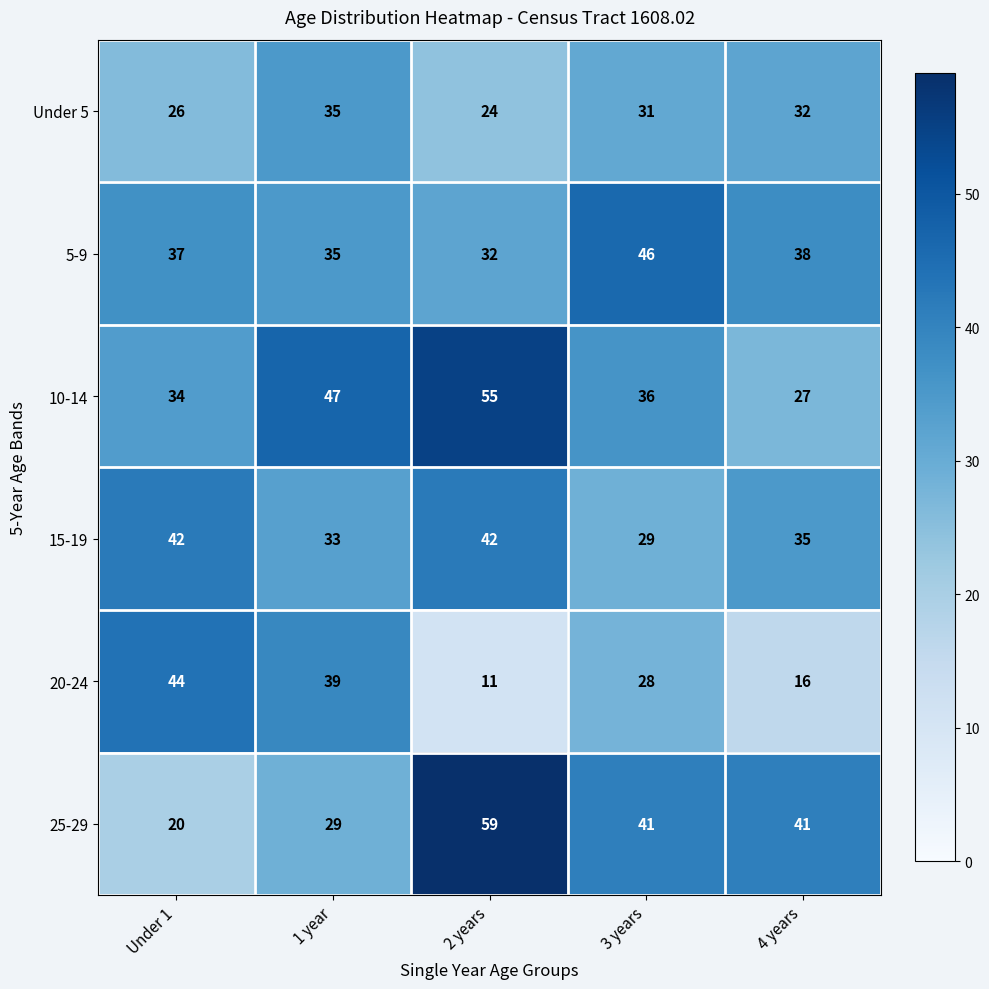

What is the maximum value shown in the chart?

59